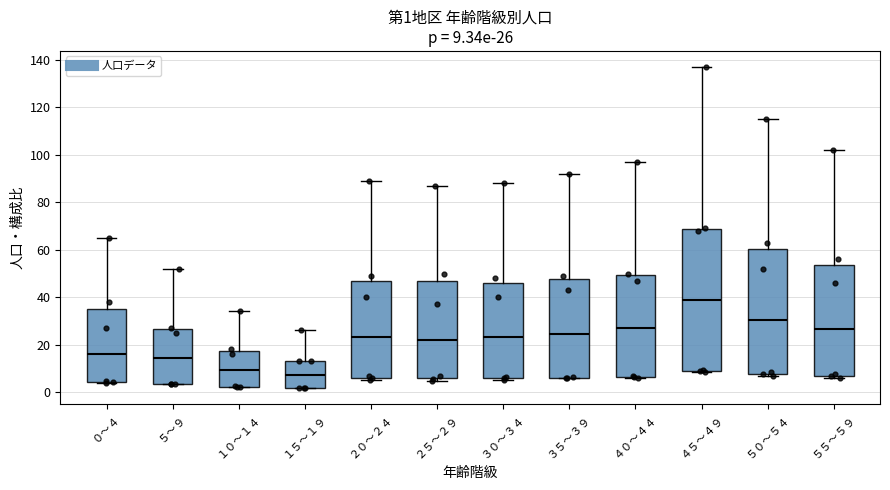

Which box has the highest median line?

４５～４９